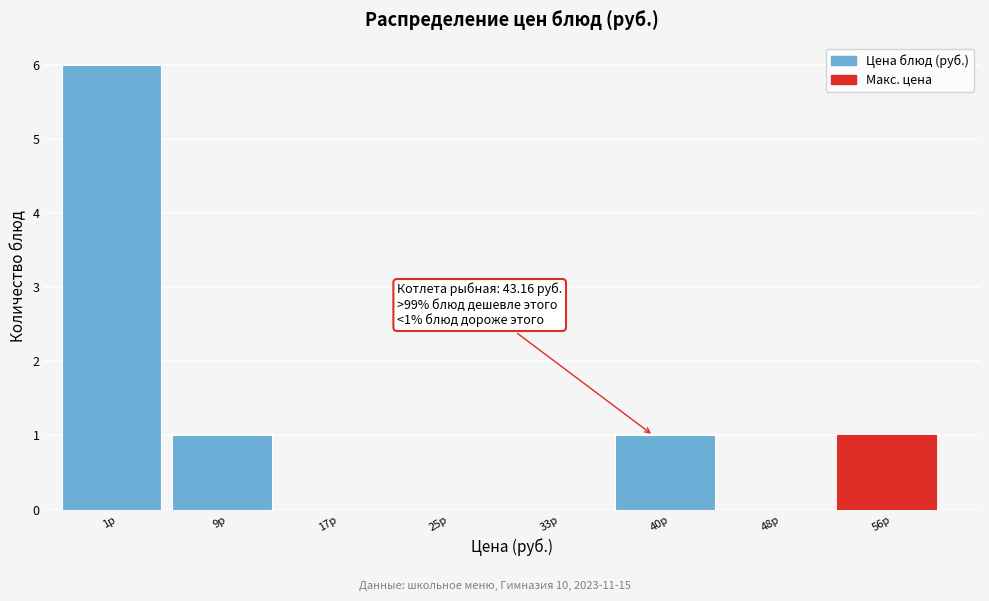

Reading left to right, list all the values displayed in this chart.

1р=6	9р=1	17р=0	25р=0	33р=0	40р=1	48р=0	56р=1